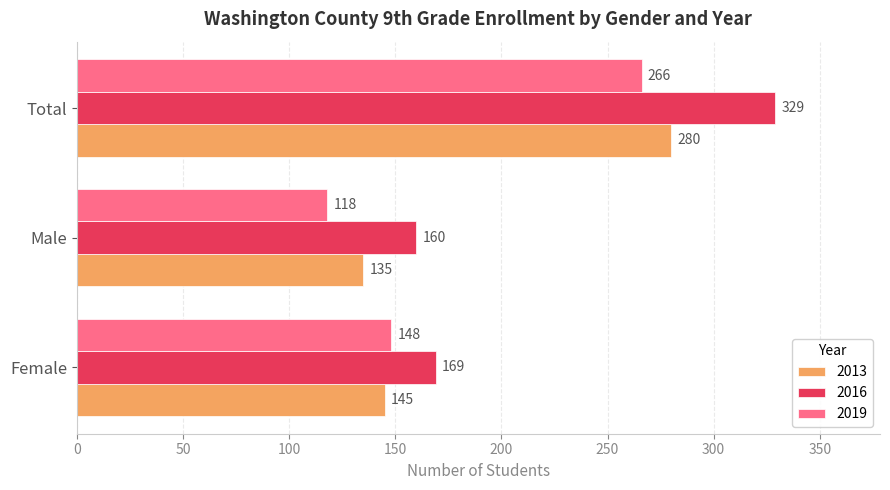

List the series in order of their overall mean, lowest first.

2019, 2013, 2016